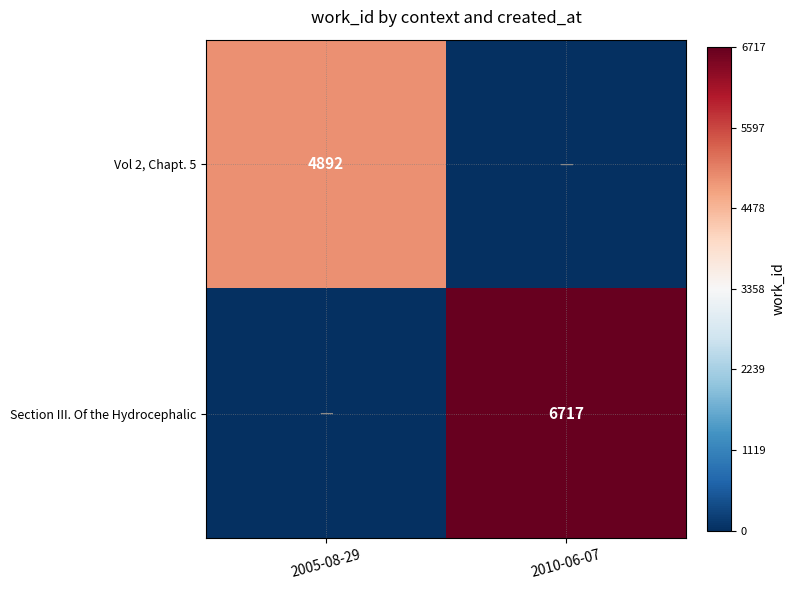

What is the total value across all series at 2005-08-29?

-1825.0